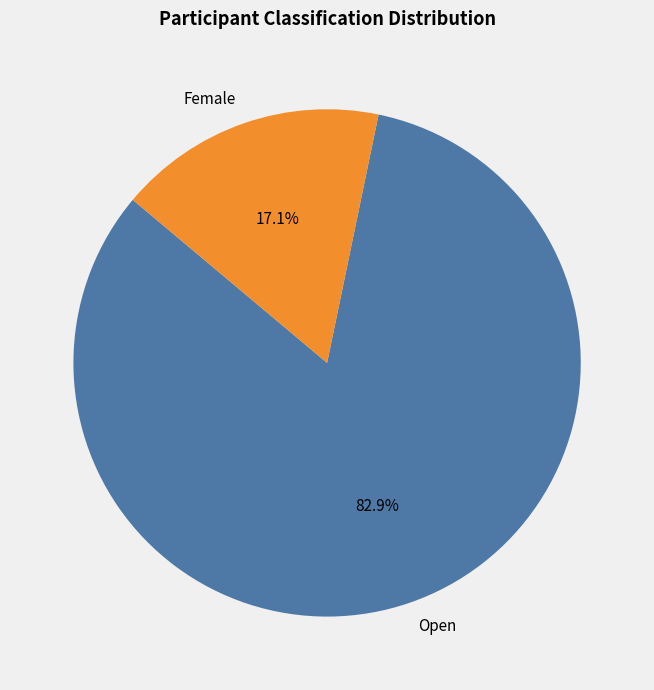

True or false: Female accounts for 8% of the total.

False